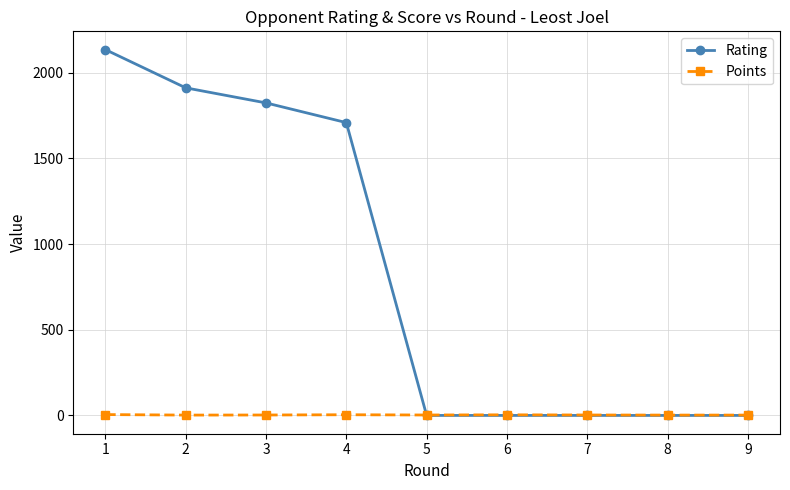

Rank the series by their average value, from lowest to highest.

Points, Rating